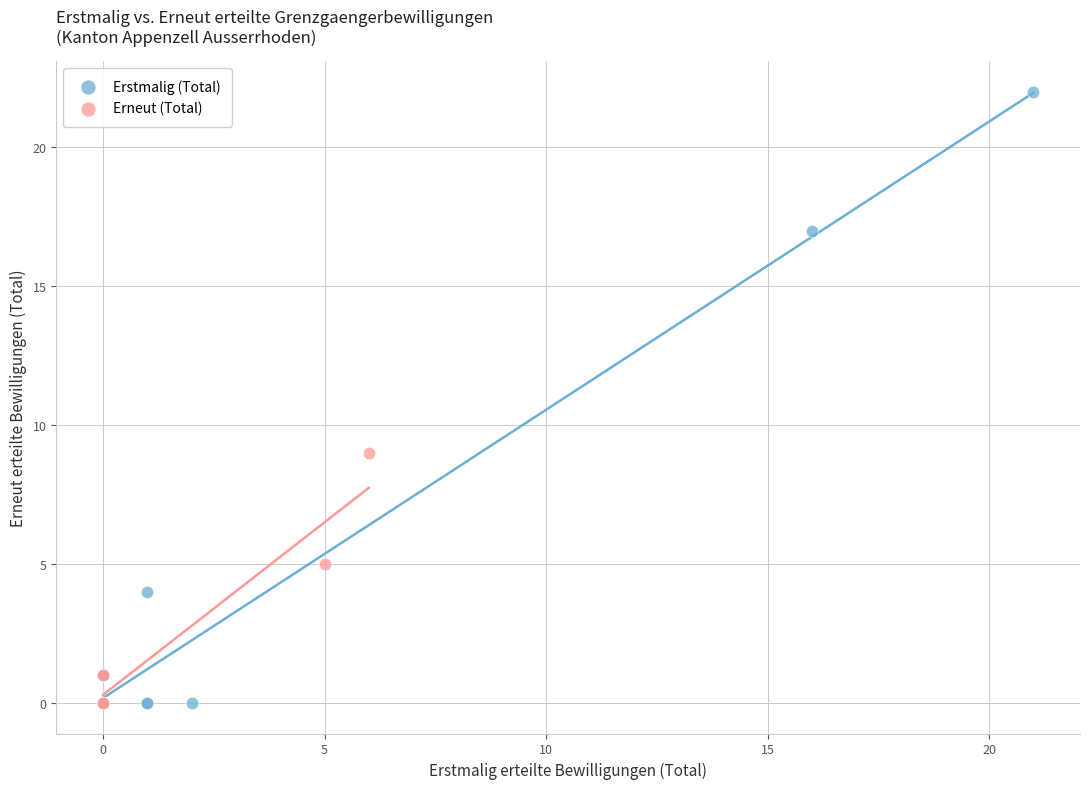

Which series has the largest Y range (max minus min)?

Erstmalig (Total)